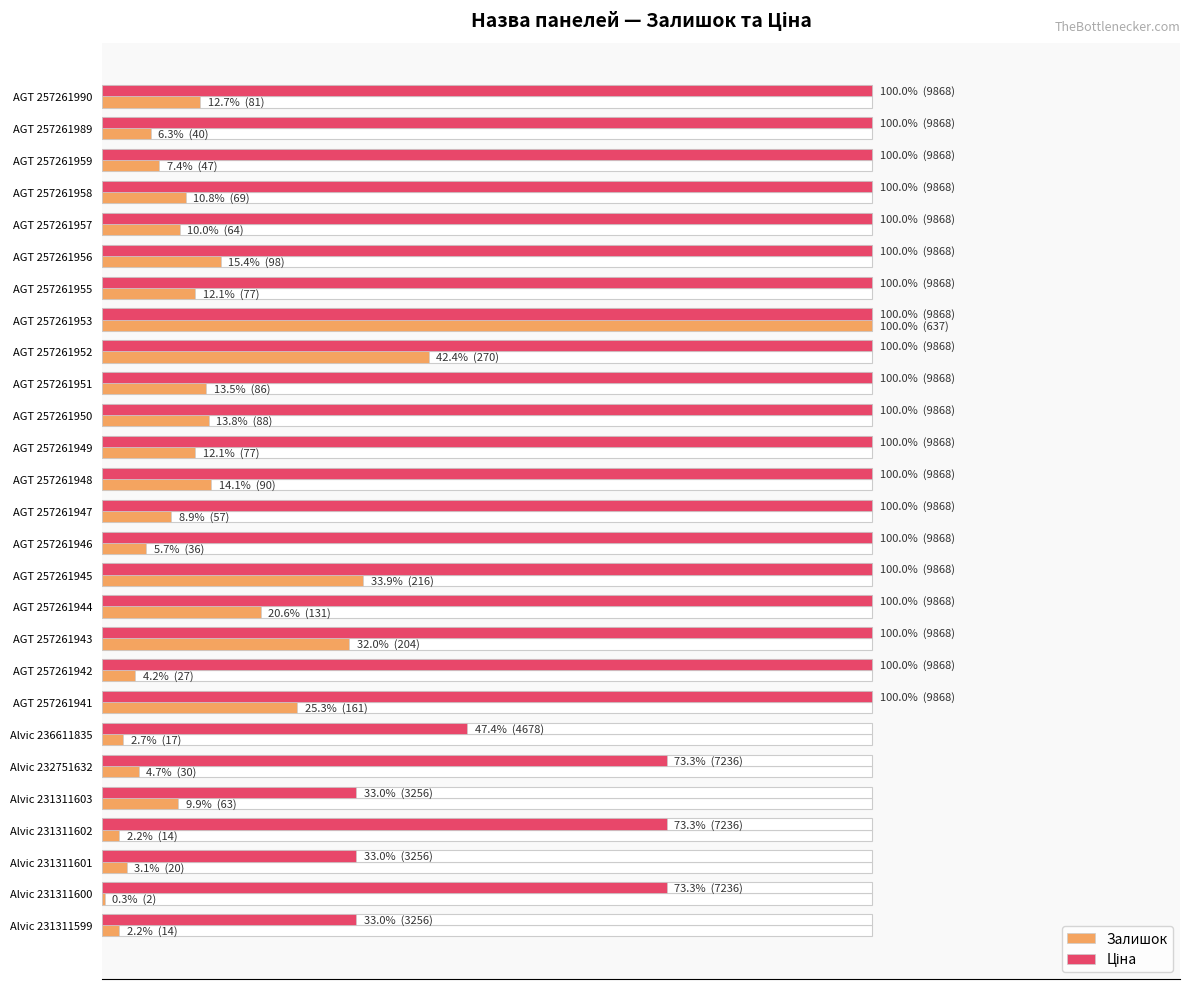

The value of Залишок at AGT 257261944 is 12.0. True or false?

False